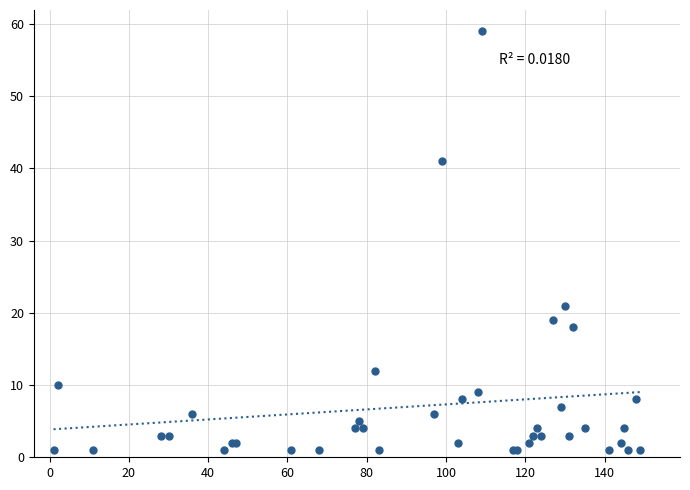

What Y value in the scatter plot is closest to 30?

21